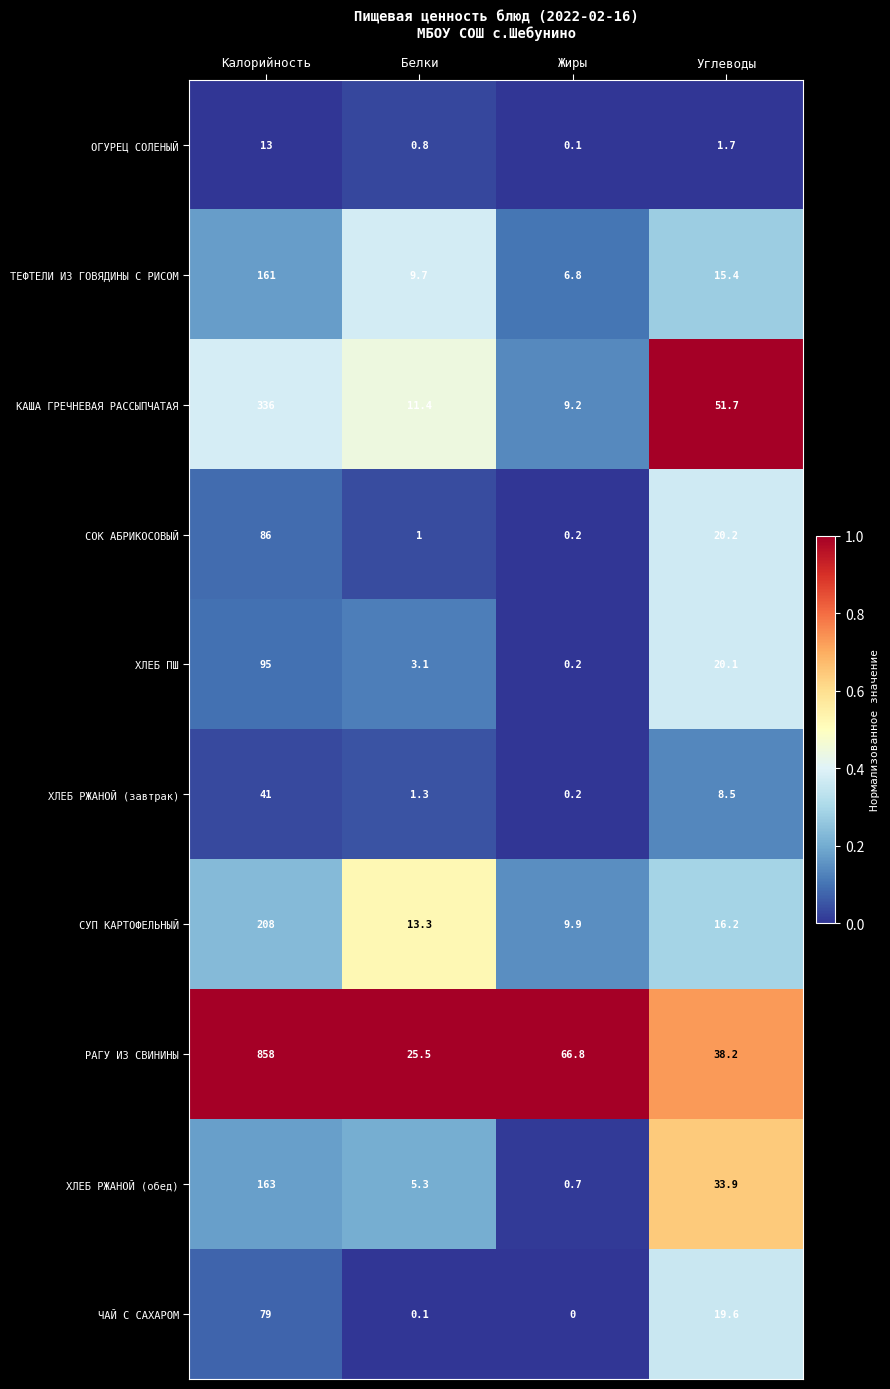

At which label is ХЛЕБ РЖАНОЙ (завтрак) closest to 20?

Углеводы